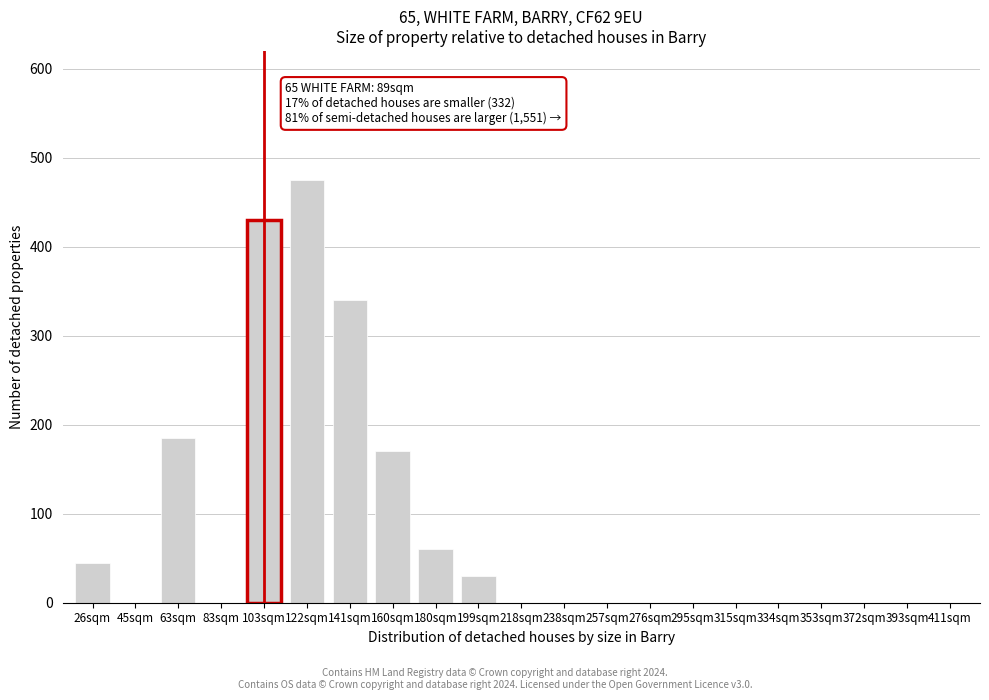

Reading left to right, list all the values displayed in this chart.

26sqm=45	45sqm=0	63sqm=185	83sqm=0	103sqm=430	122sqm=475	141sqm=340	160sqm=170	180sqm=60	199sqm=30	218sqm=0	238sqm=0	257sqm=0	276sqm=0	295sqm=0	315sqm=0	334sqm=0	353sqm=0	372sqm=0	393sqm=0	411sqm=0